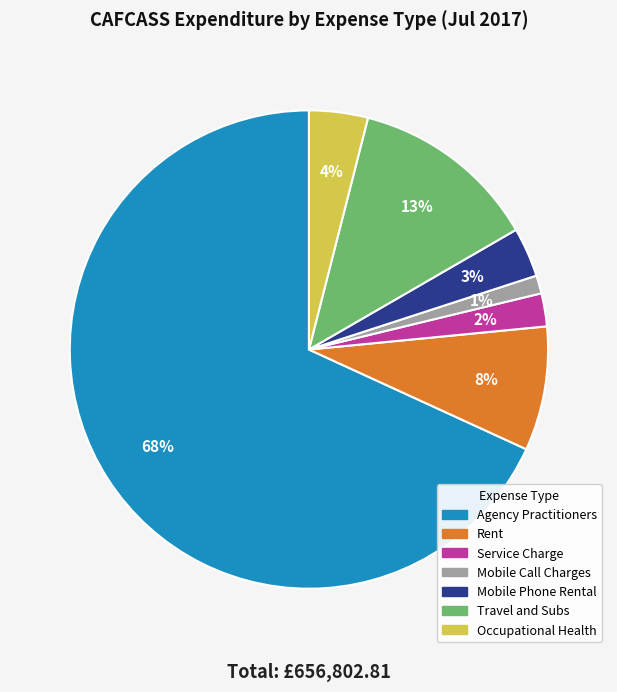

Which has a higher value, Occupational Health or Mobile Phone Rental?

Occupational Health